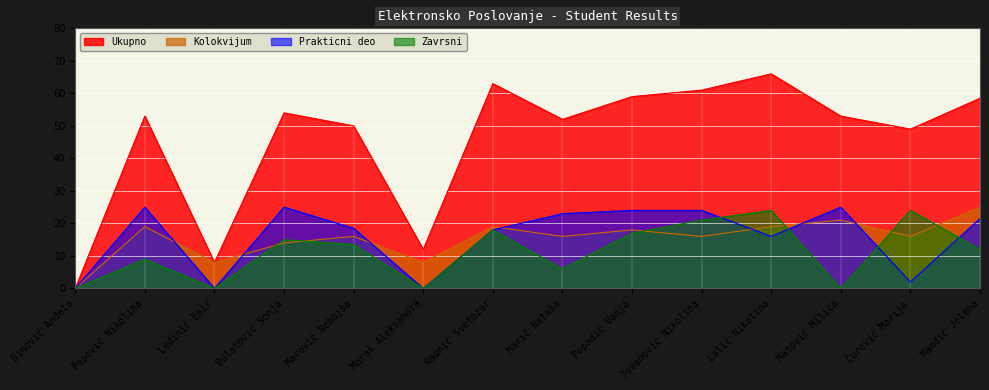

Rank the categories by Kolokvijum value from lowest to highest.

Đinović Anđela, Ledinić Emir, Maraš Aleksandra, Bulatović Sonja, Marović Nebojša, Marić Nataša, Jovanović Nikolina, Čurović Marija, Popadić Vanja, Popović Nikolina, Raonić Svetozar, Lalić Nikolina, Matović Milica, Mandić Jelena